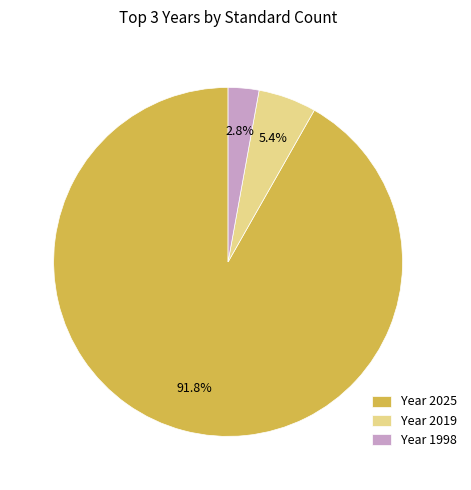

What is the smallest slice in the pie chart?

Year 1998